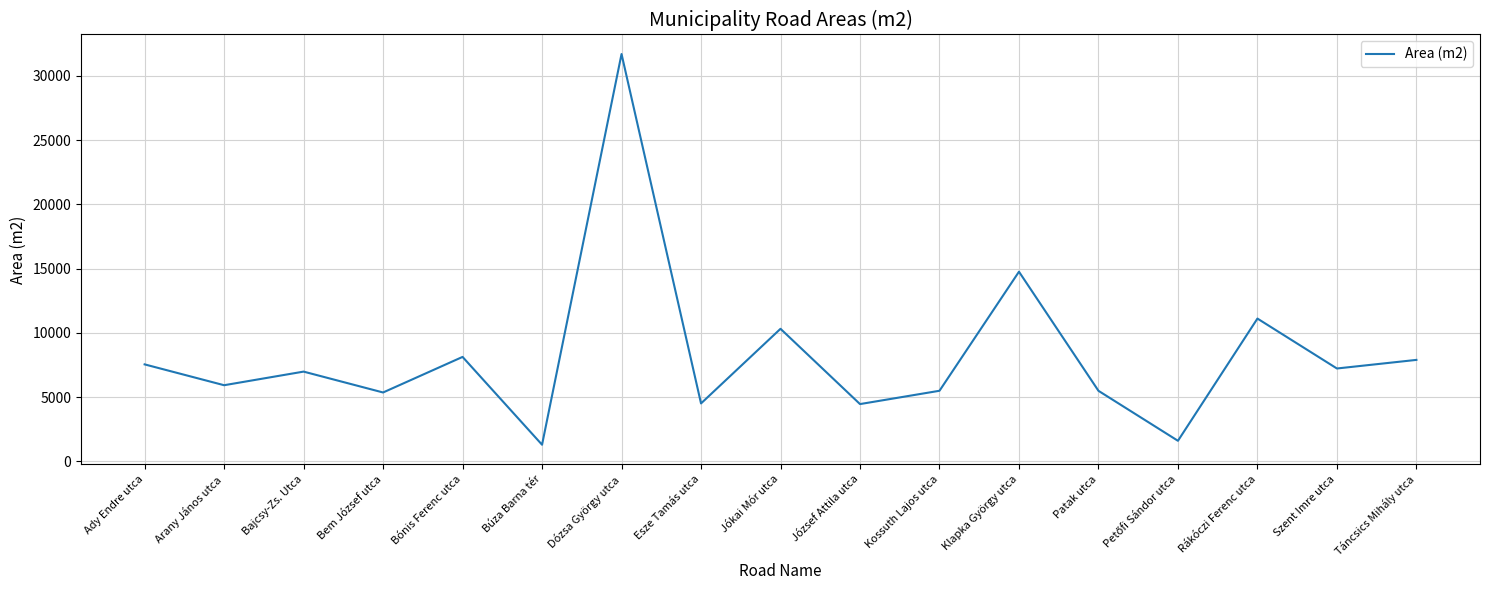

Is it true that the value at Kossuth Lajos utca is 5489?

True